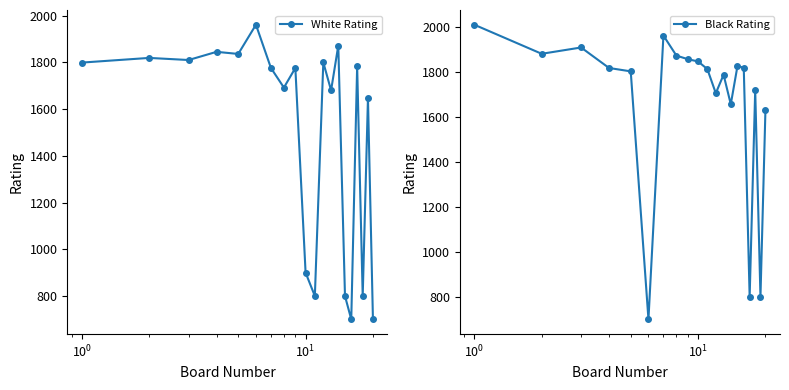

True or false: Black Rating and White Rating cross at least once.

True